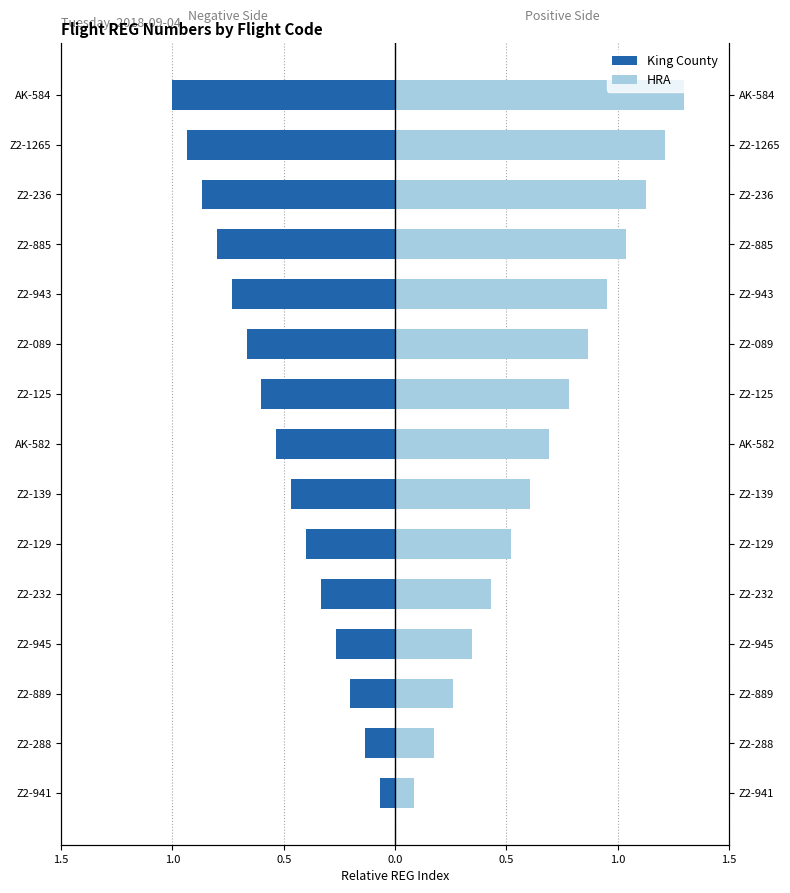

Reading right to left, list all the values displayed in this chart.

King County: -1.0	-0.9	-0.9	-0.8	-0.7	-0.7	-0.6	-0.5	-0.5	-0.4	-0.3	-0.3	-0.2	-0.1	-0.1
HRA: 1.3	1.2	1.1	1.0	1.0	0.9	0.8	0.7	0.6	0.5	0.4	0.3	0.3	0.2	0.1